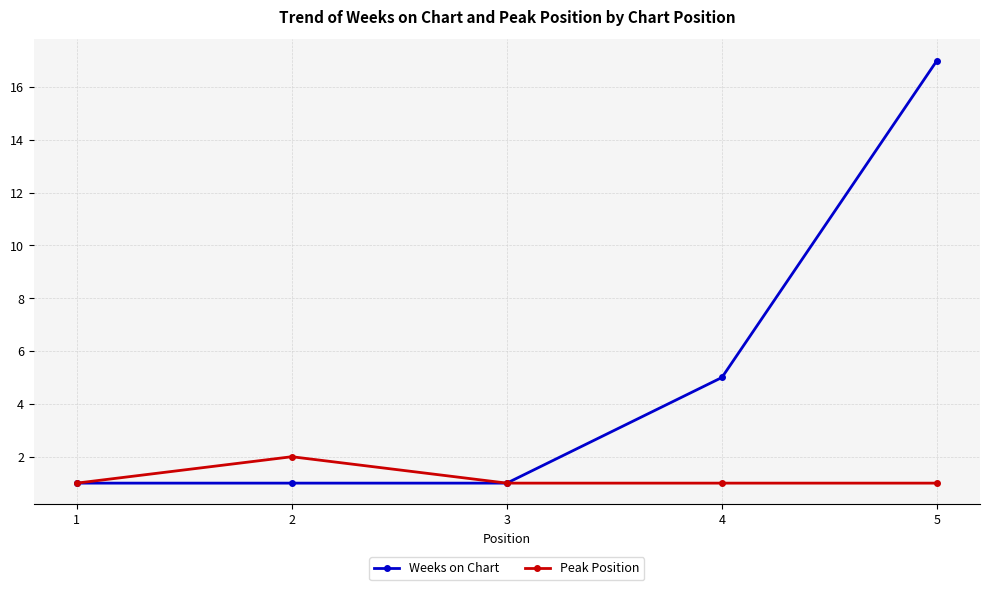

List the series in order of their overall mean, lowest first.

Peak Position, Weeks on Chart